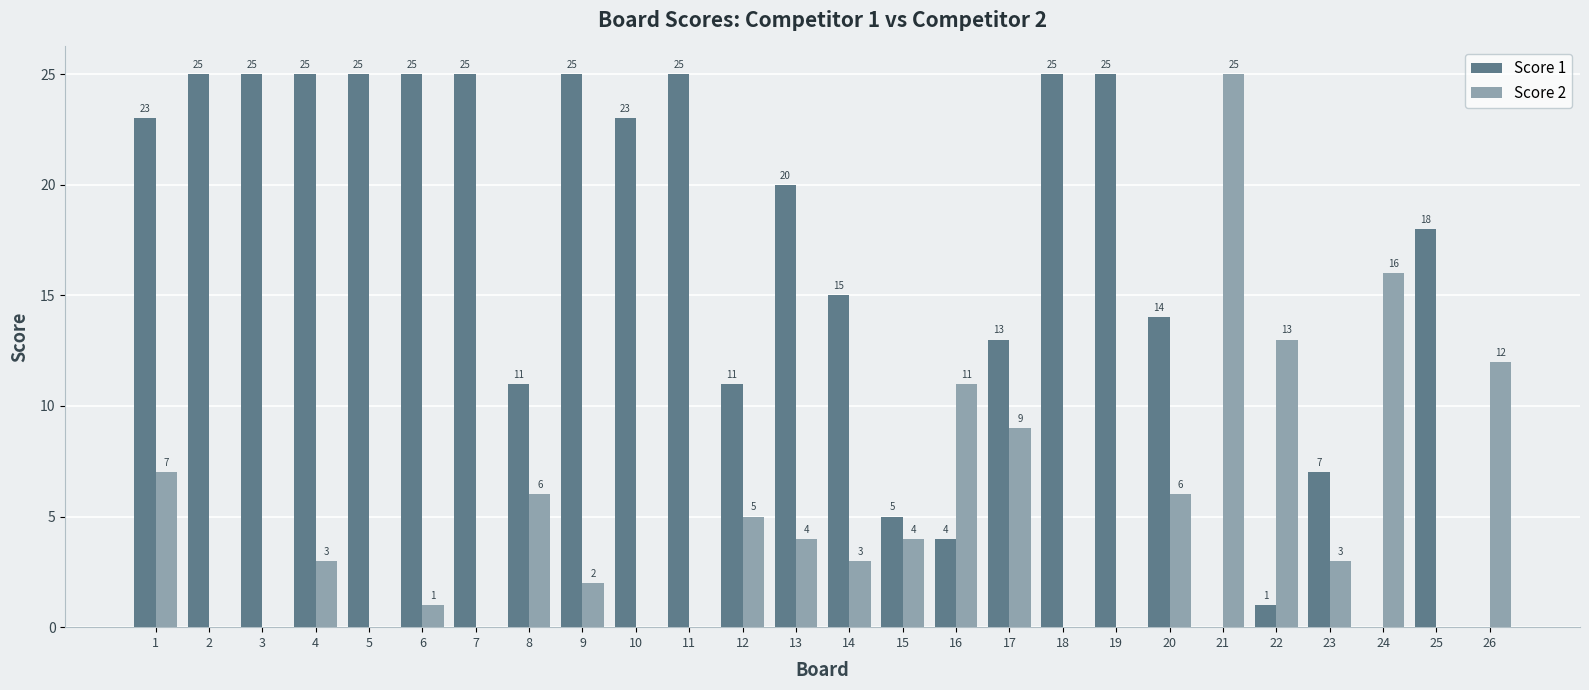

What is the greatest value displayed?

25